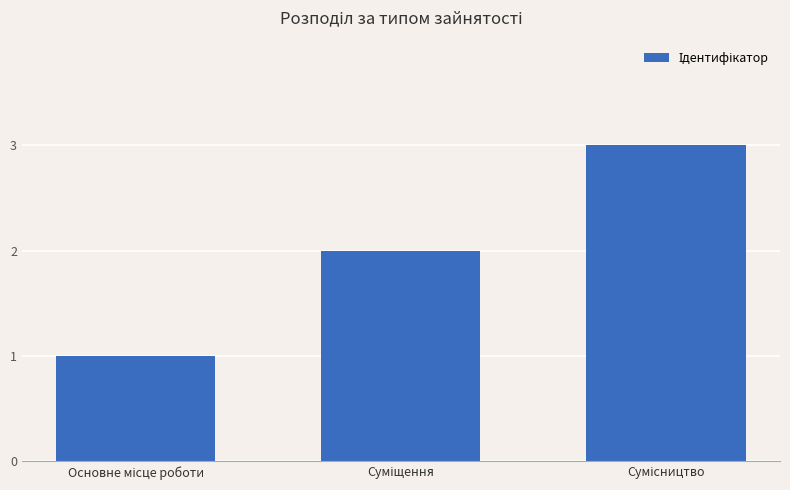

What is the sum of all values?

6